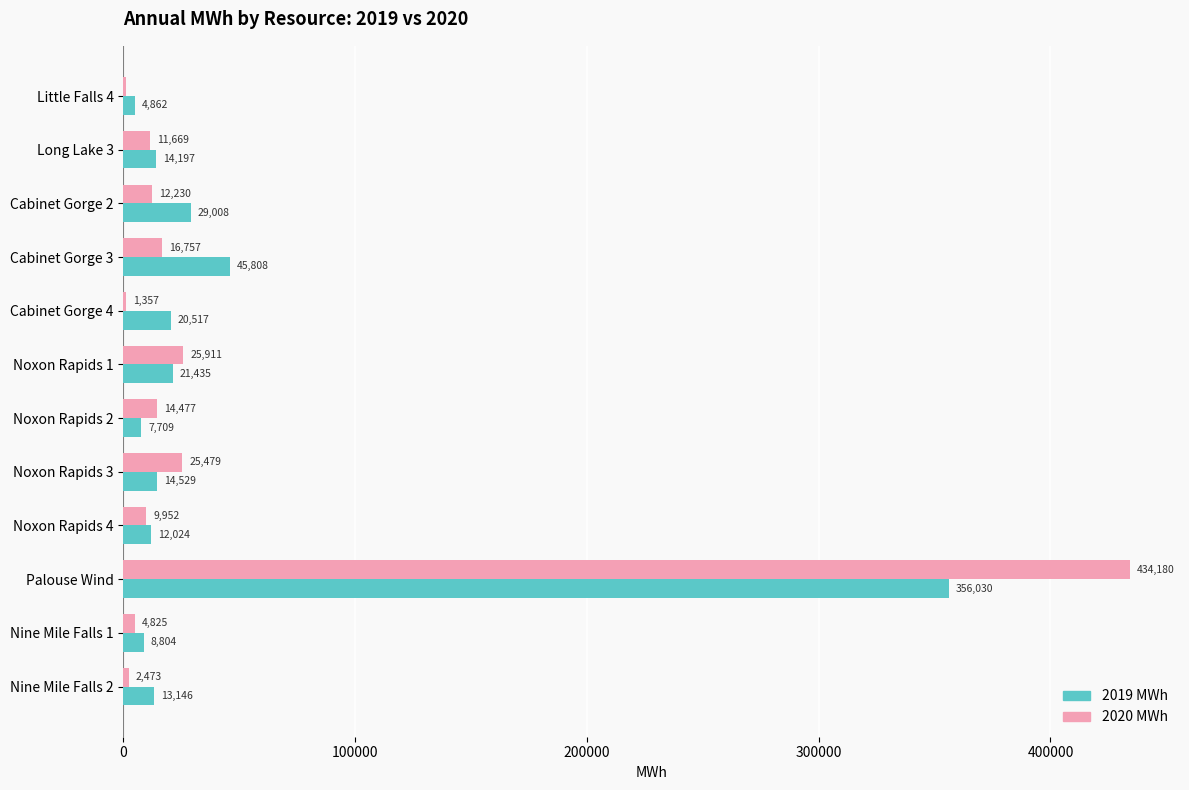

What is the maximum value shown in the chart?

434180